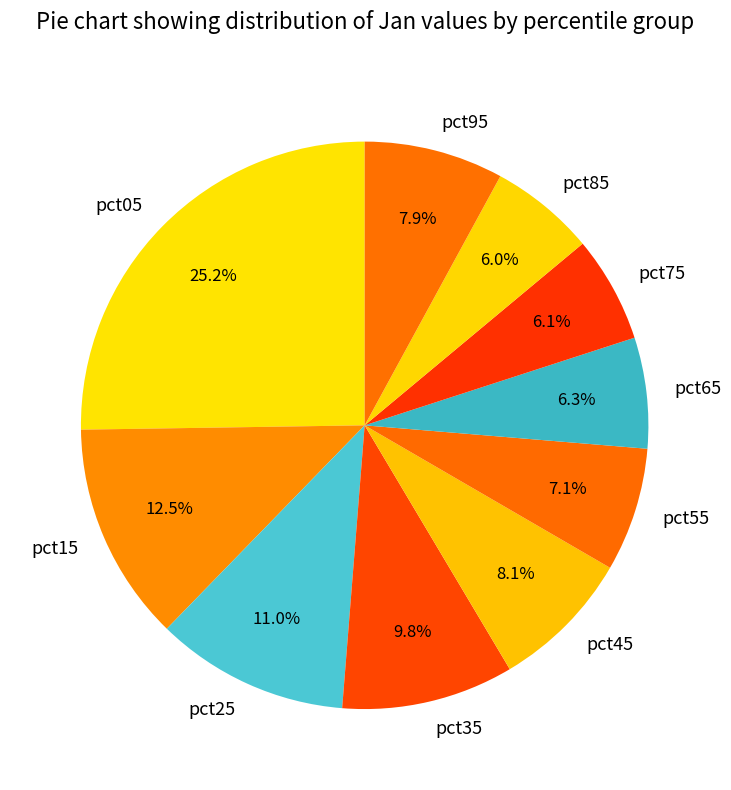

How many slices are in this pie chart?

10